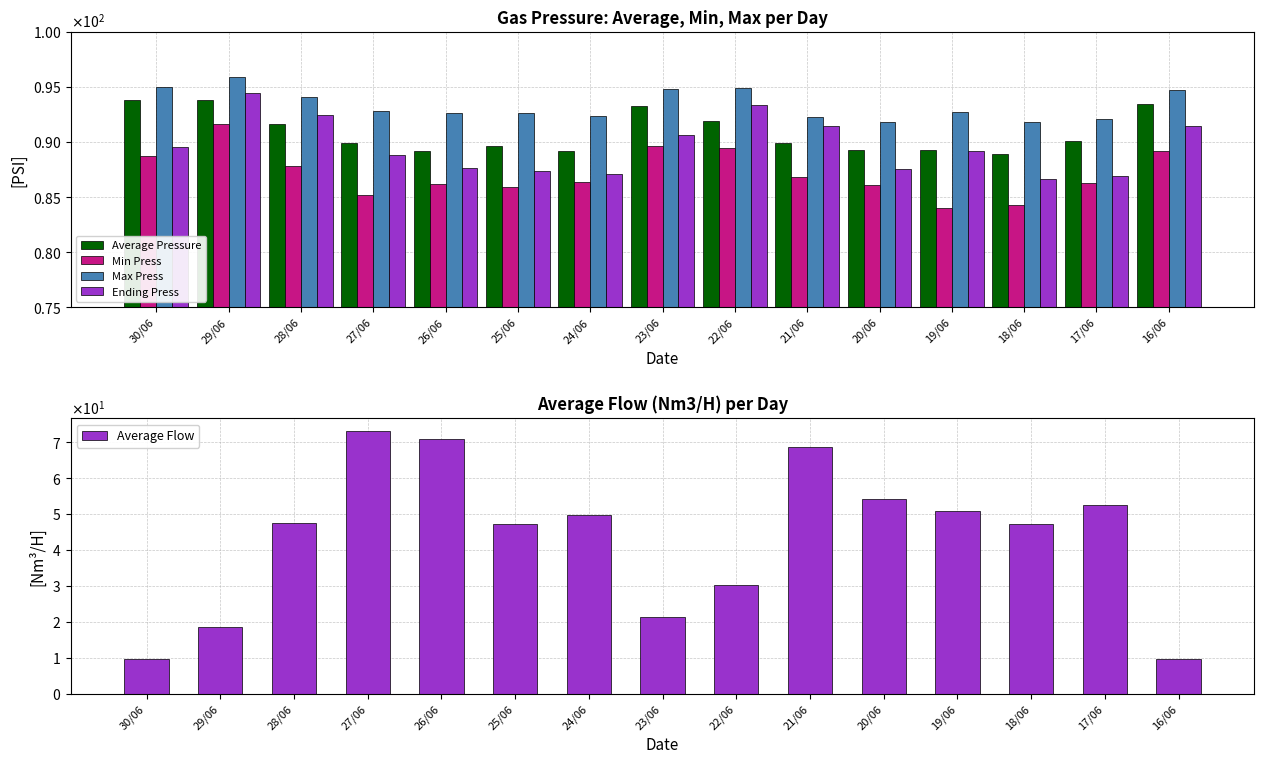

At which category does the chart reach its peak across all series?

29/06